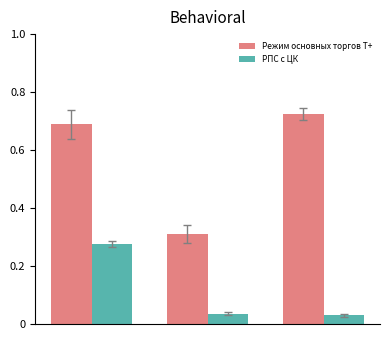

What is the average value of the Режим основных торгов Т+ series?

0.6